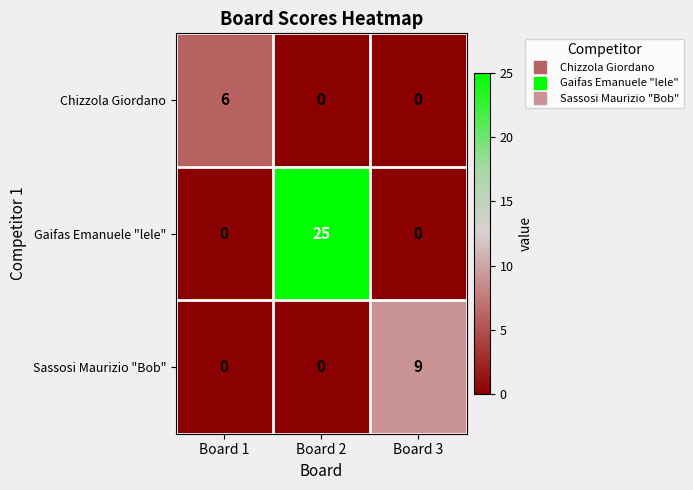

What is the total value across all series at Board 2?

25